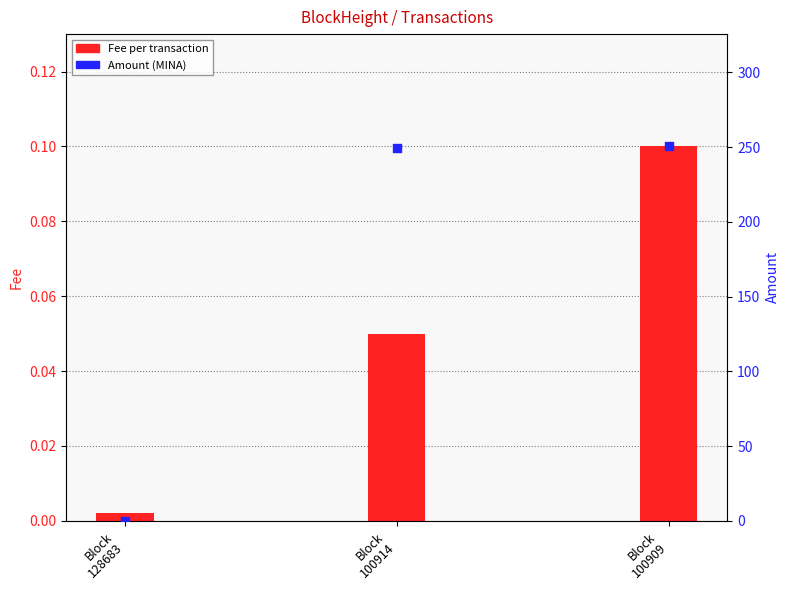

Which series contains the lowest Y value?

Amount